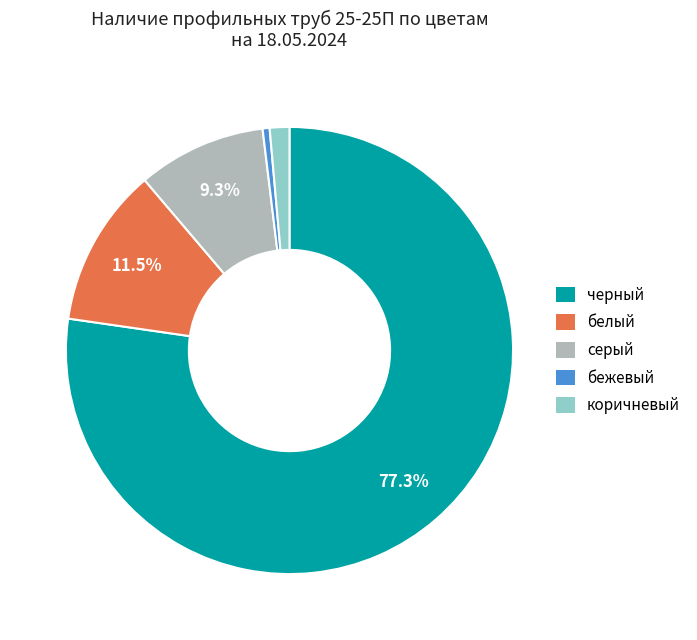

Between белый and коричневый, which is larger?

белый